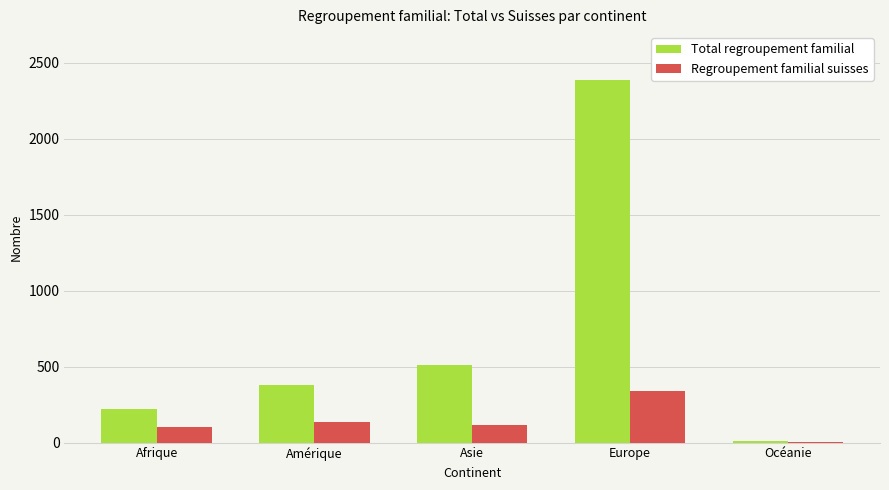

What is the average value of the Total regroupement familial series?

702